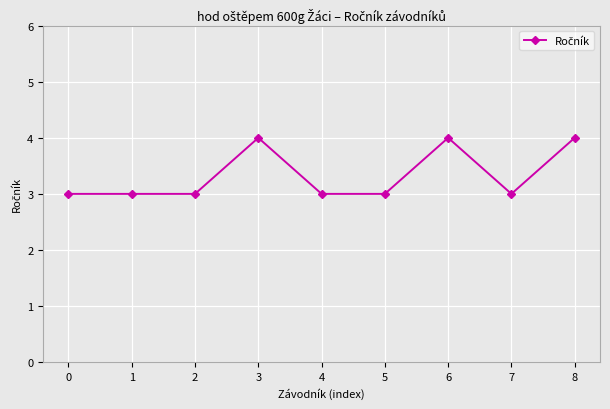

Which has a higher value, 2 or 6?

6